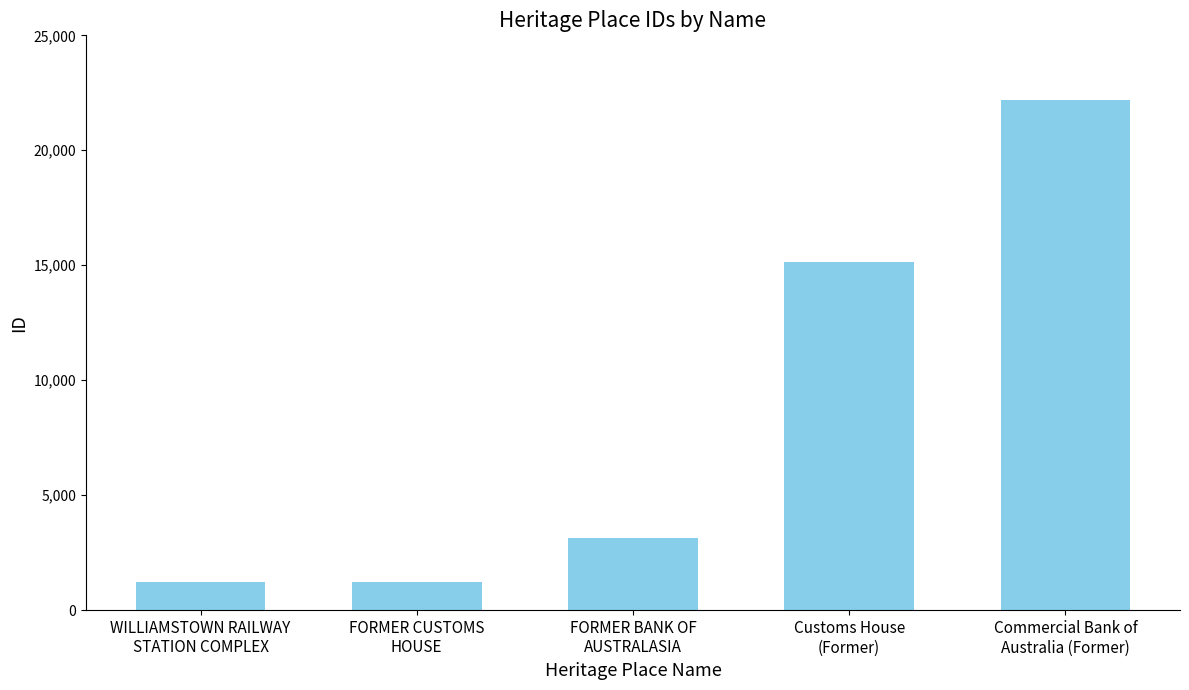

What is the difference between the maximum and minimum values?

20975